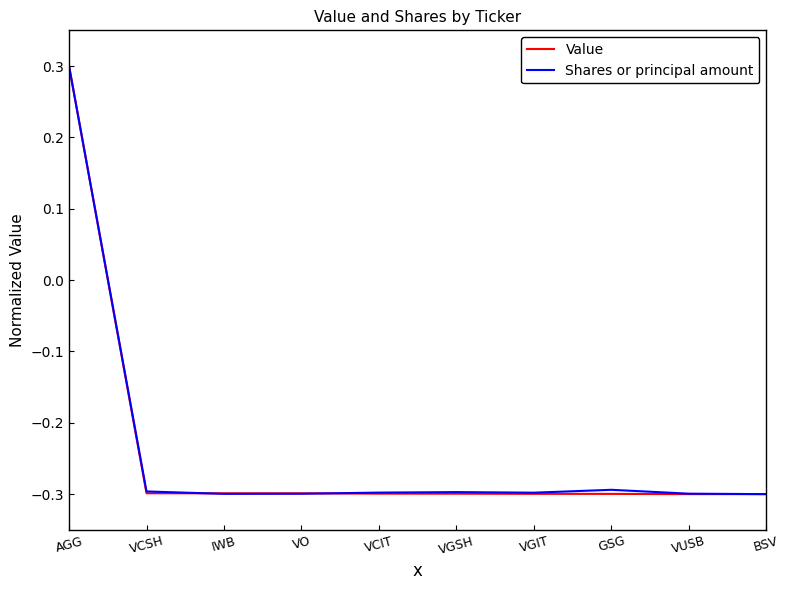

Where does the Shares or principal amount series first go above 0?

AGG